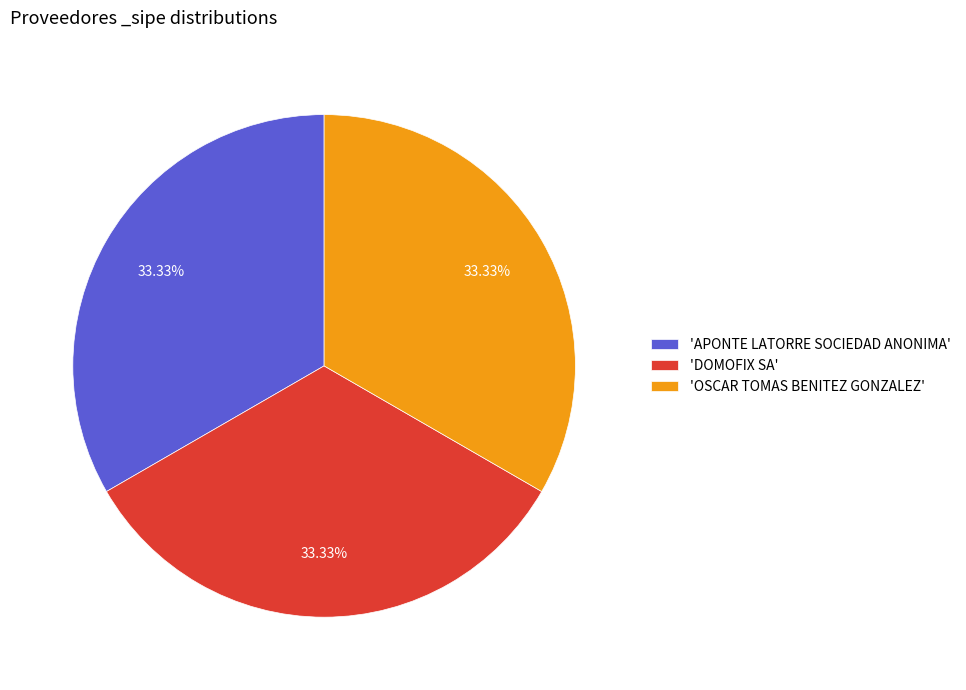

How many slices are in this pie chart?

3